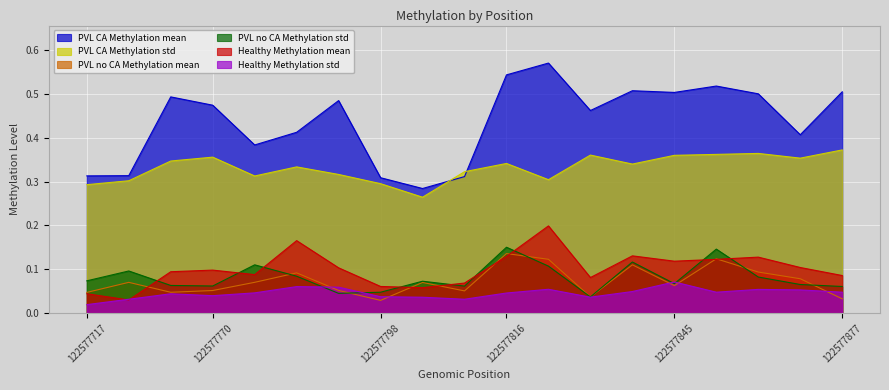

Which series has the largest range (max minus min)?

PVL CA Methylation mean